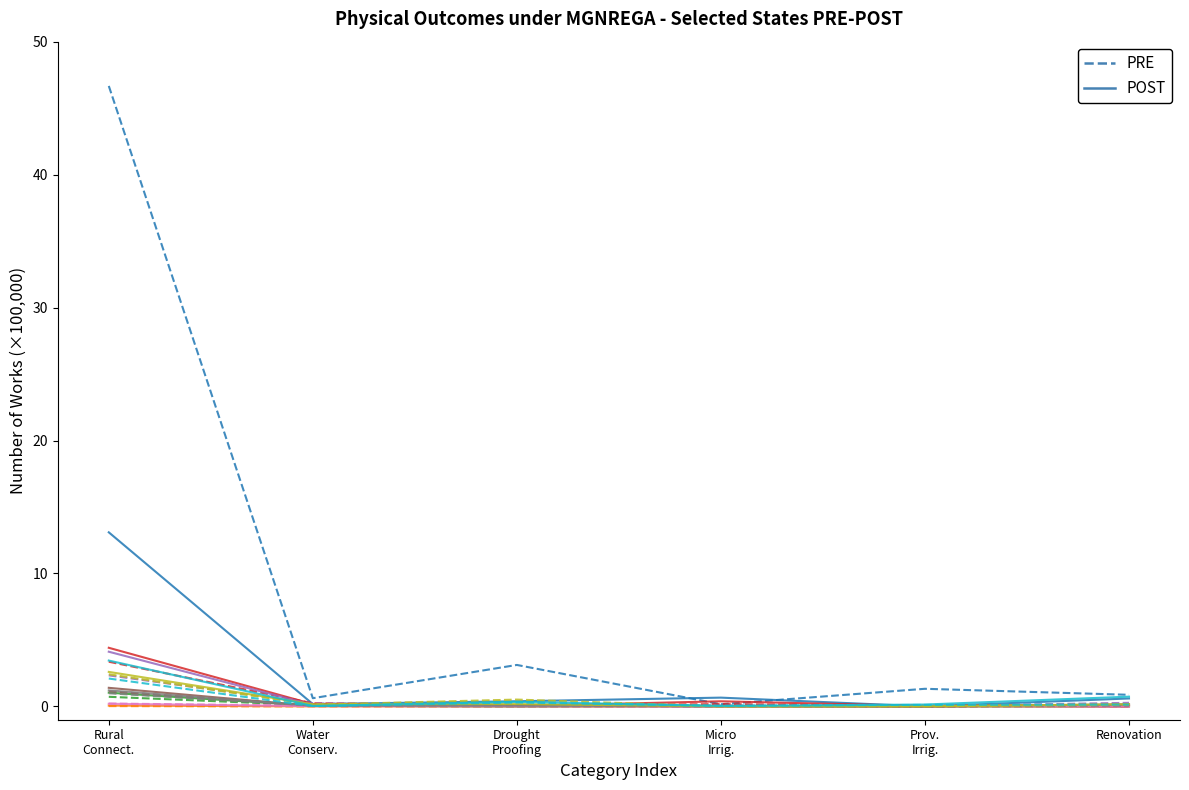

The value of POST at Prov.
Irrig. is 0.0. True or false?

False